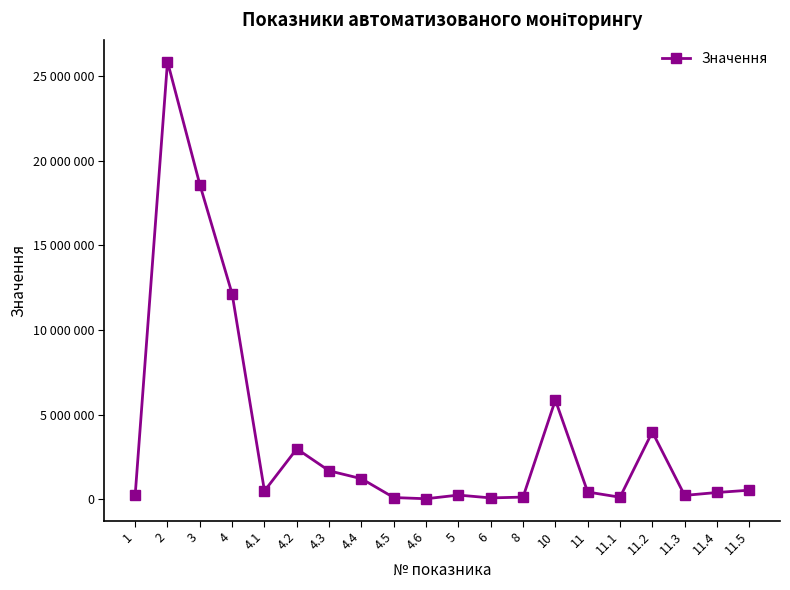

What is the greatest value displayed?

25850136